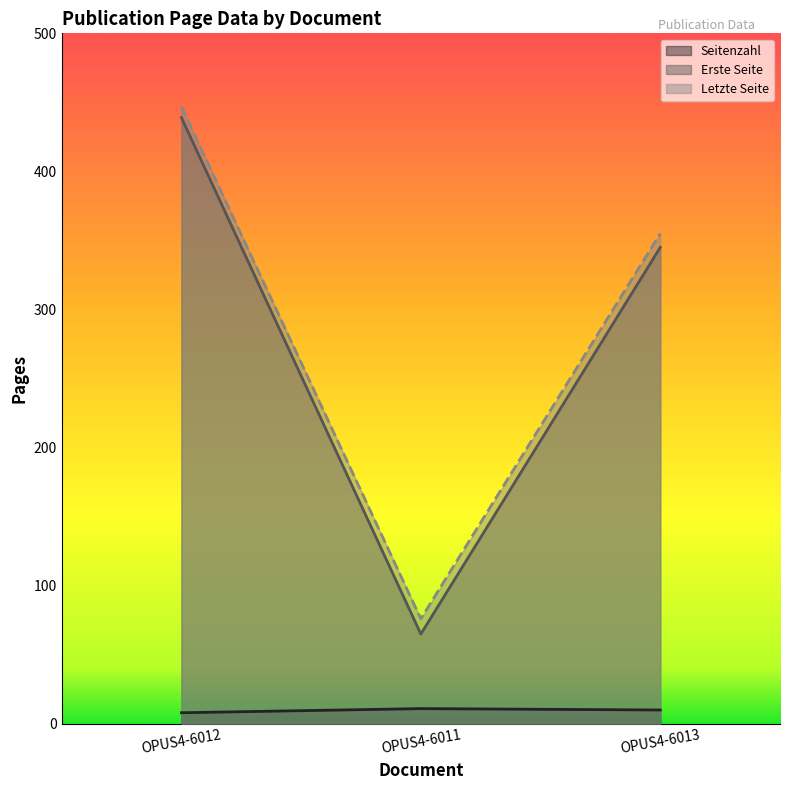

What value does the Erste Seite series have at OPUS4-6012?

439